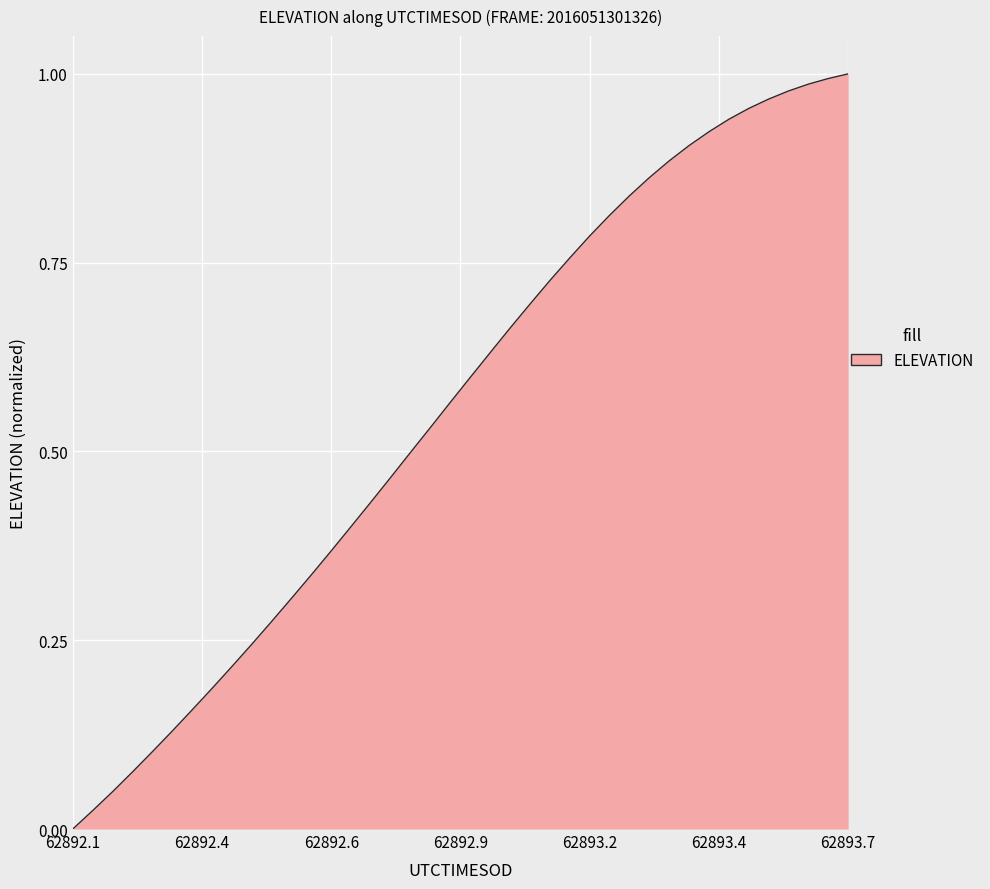

How many lines are shown in the chart?

1